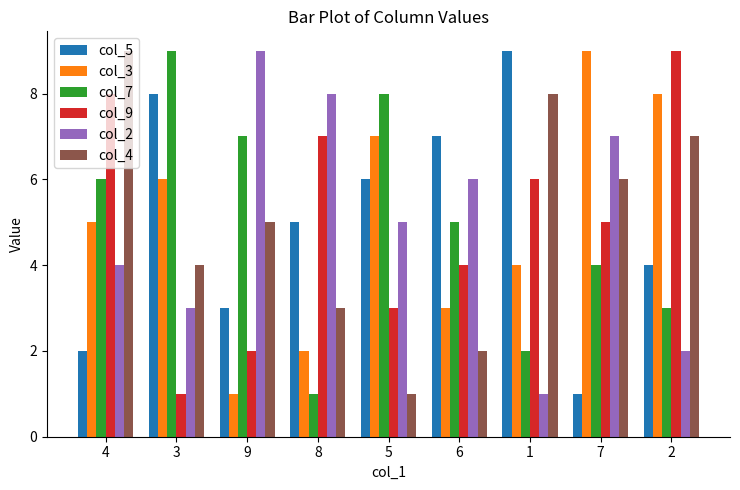

Rank the categories by col_9 value from highest to lowest.

2, 4, 8, 1, 7, 6, 5, 9, 3